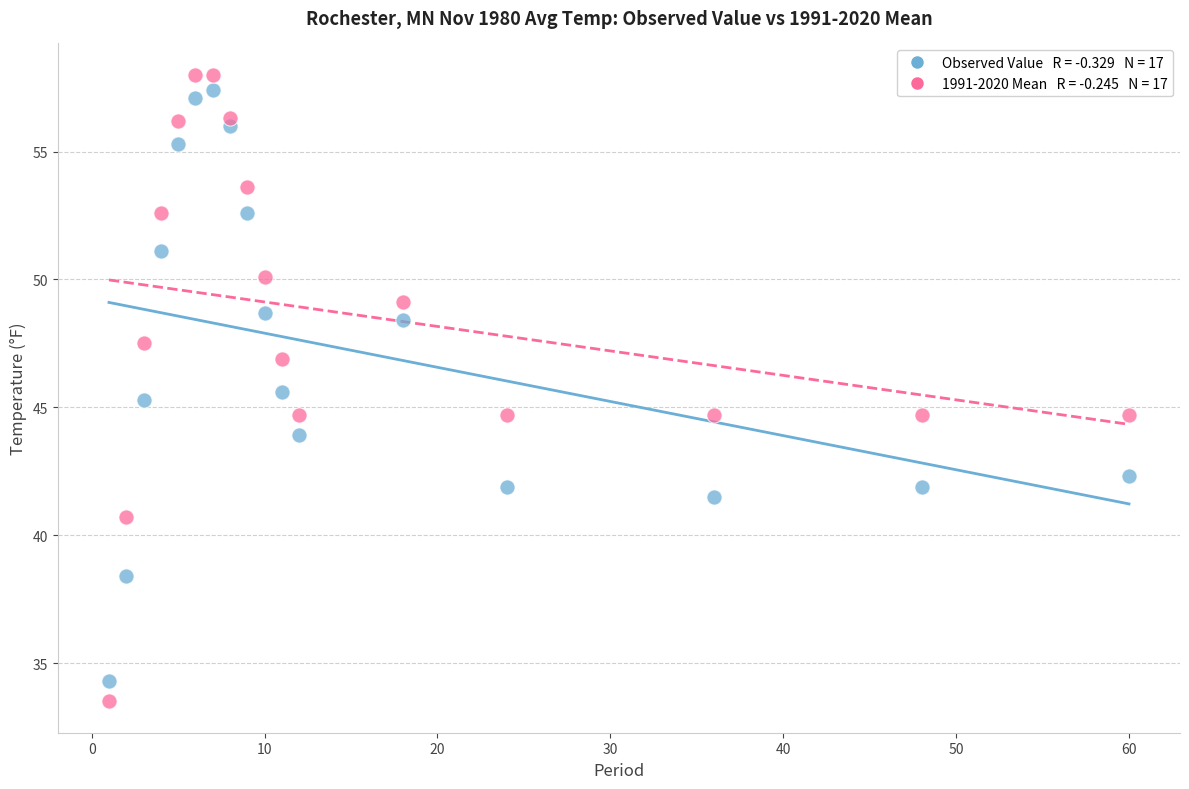

Across all data points, what is the range of X values (max minus min)?

59.0